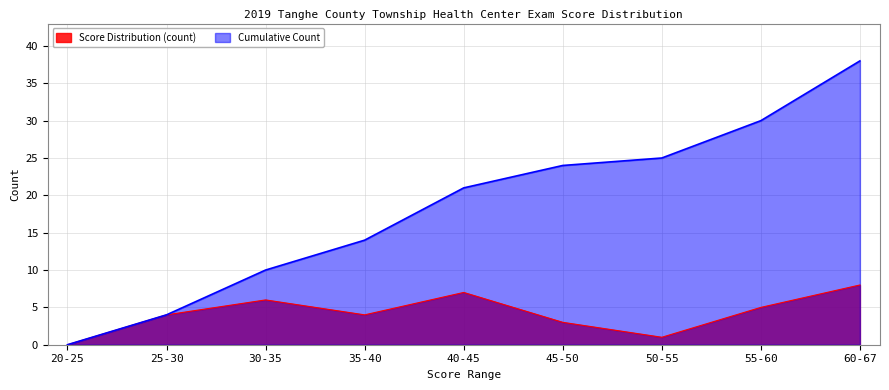

At which category does the chart reach its peak across all series?

60-67